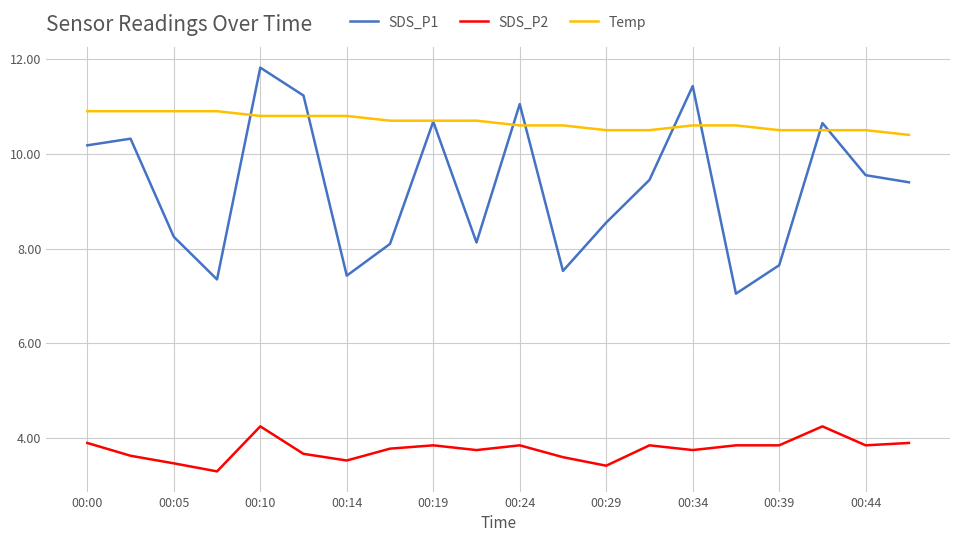

List the series in order of their overall mean, highest first.

Temp, SDS_P1, SDS_P2